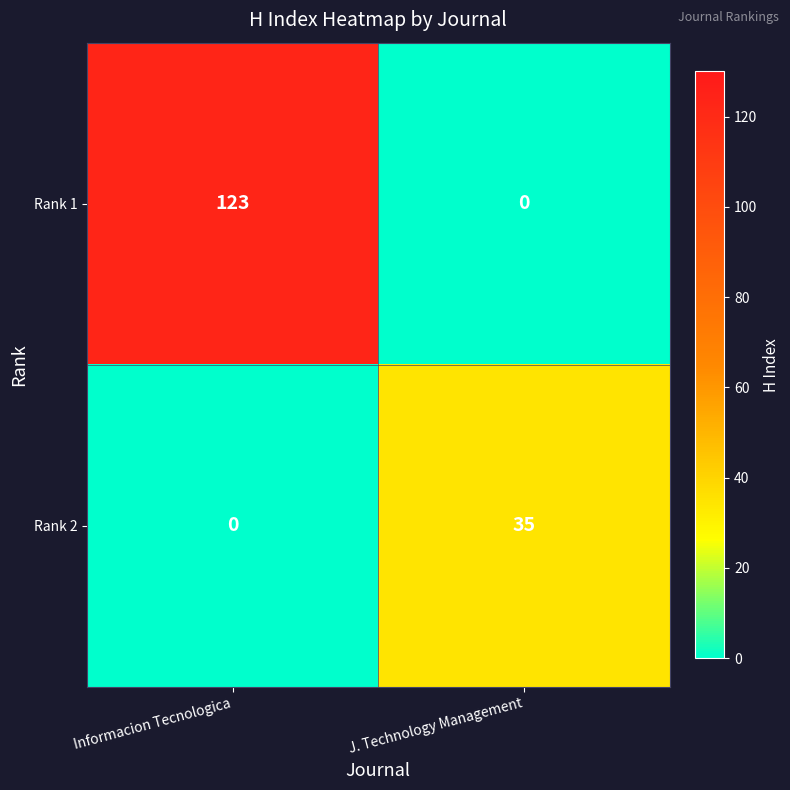

Is it true that Rank 1 equals -66 at J. Technology Management?

False